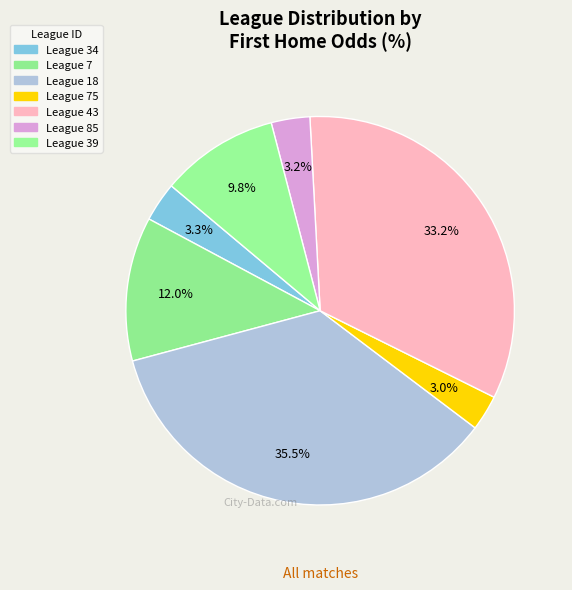

Does any single category account for the majority?

No